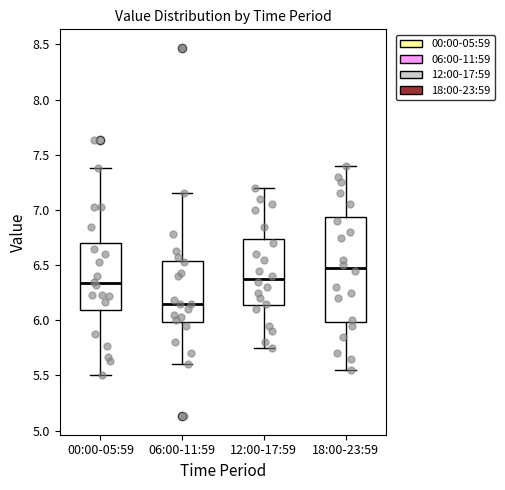

Which box has the highest median line?

18:00-23:59